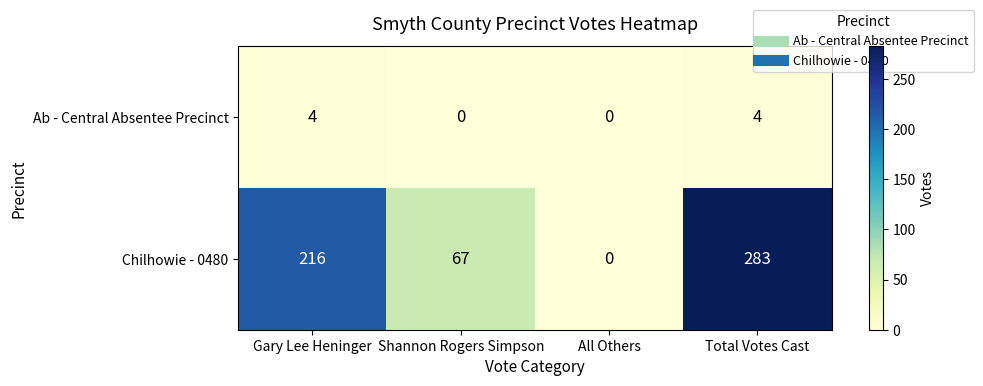

How many Ab - Central Absentee Precinct values are between 0 and 4?

4